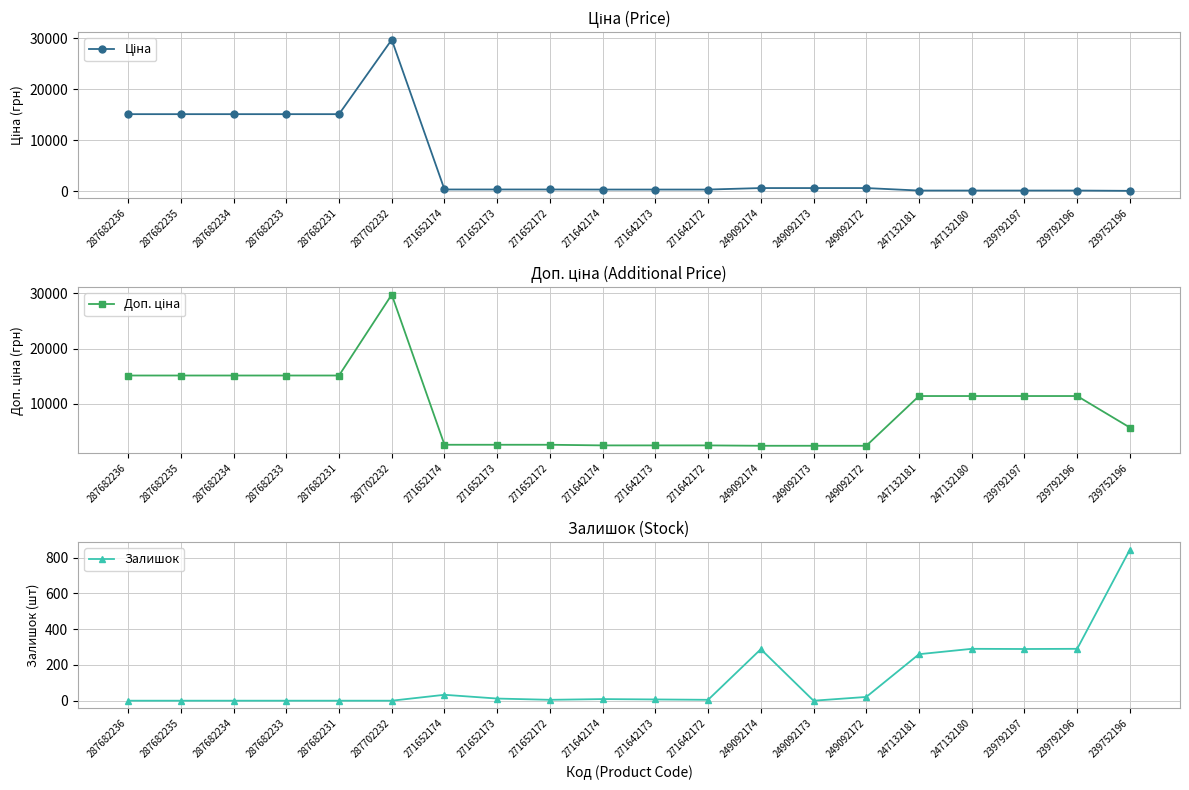

At which category is the sum across all series the highest?

287702232